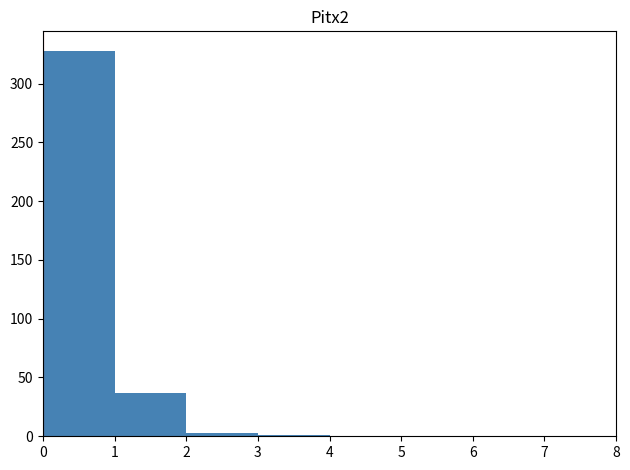

Which range on the x-axis has the tallest bar?

0 to 1